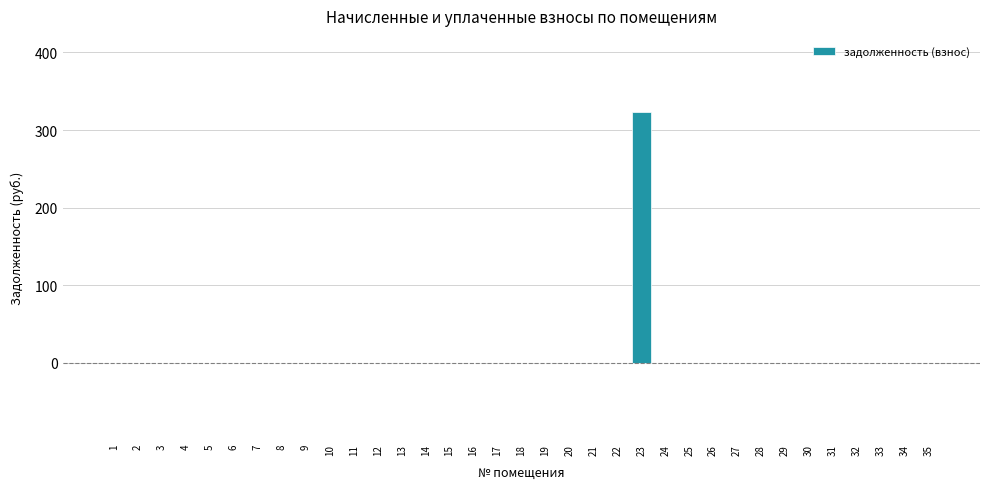

Reading left to right, list all the values displayed in this chart.

1=0.0	2=0.0	3=0.0	4=0.0	5=0.0	6=0.0	7=0.0	8=0.0	9=0.0	10=0.0	11=0.0	12=0.0	13=0.0	14=0.0	15=0.0	16=0.0	17=0.0	18=0.0	19=0.0	20=0.0	21=0.0	22=0.0	23=322.9	24=0.0	25=0.0	26=0.0	27=0.0	28=0.0	29=0.0	30=0.0	31=0.0	32=0.0	33=0.0	34=0.0	35=0.0